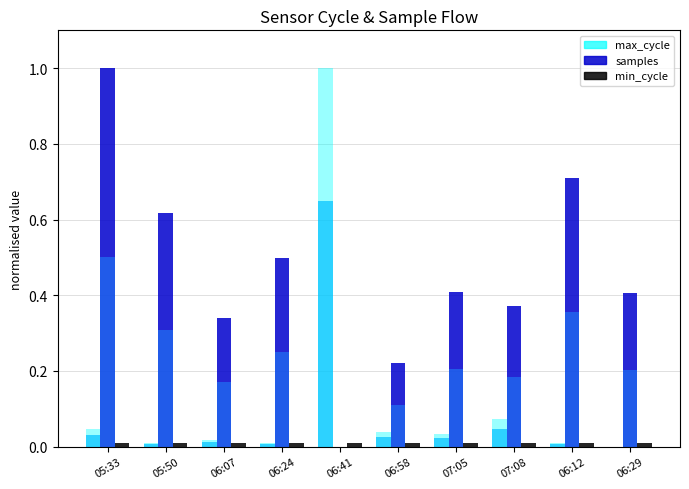

Which series has the widest spread of values?

max_cycle